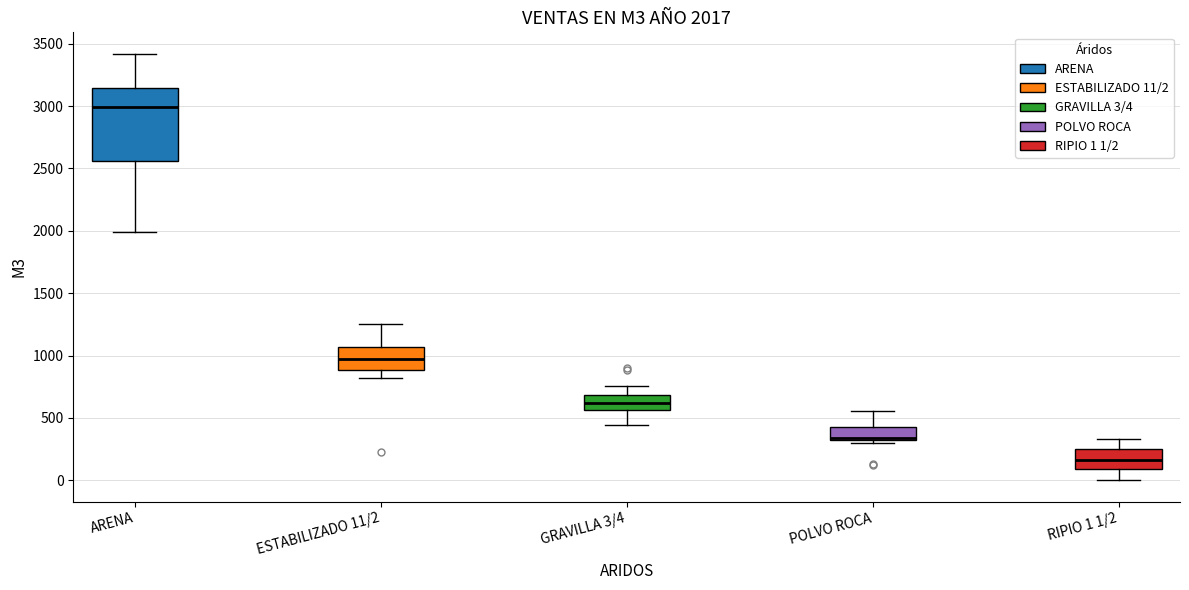

Which box is the tallest, from its lower edge to its upper edge?

ARENA